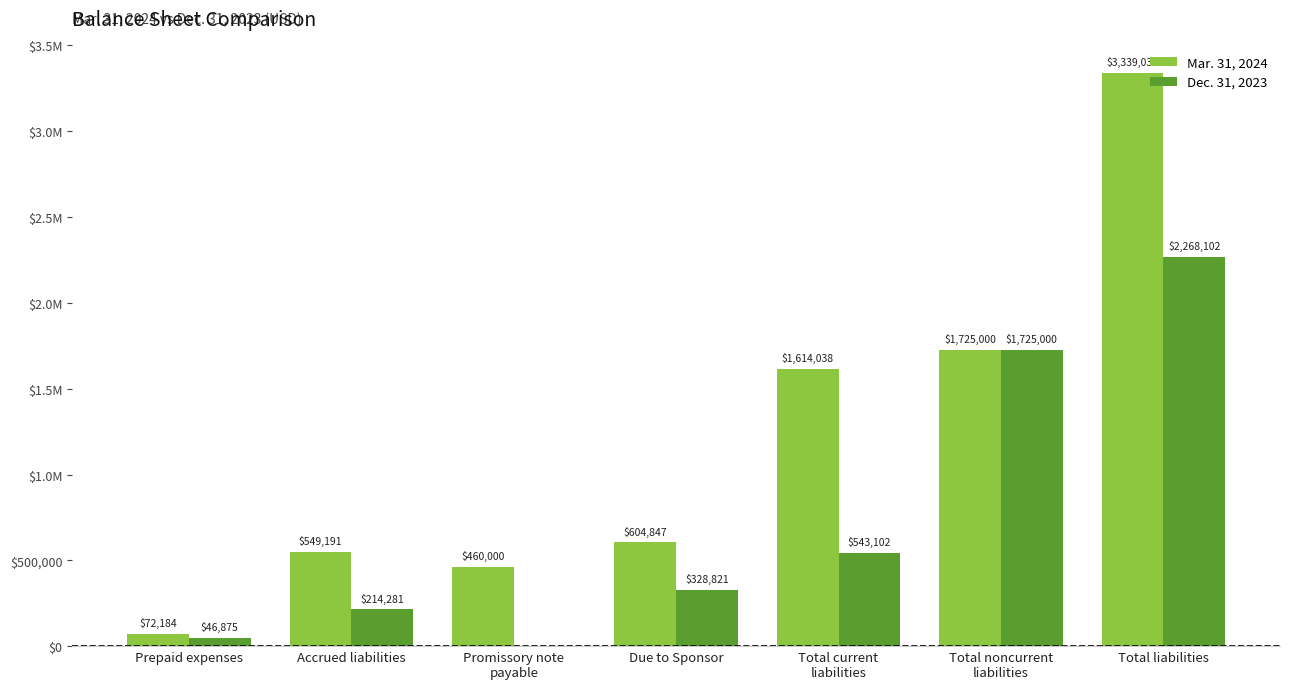

The Dec. 31, 2023 series shows 743022 at Total current
liabilities. True or false?

False